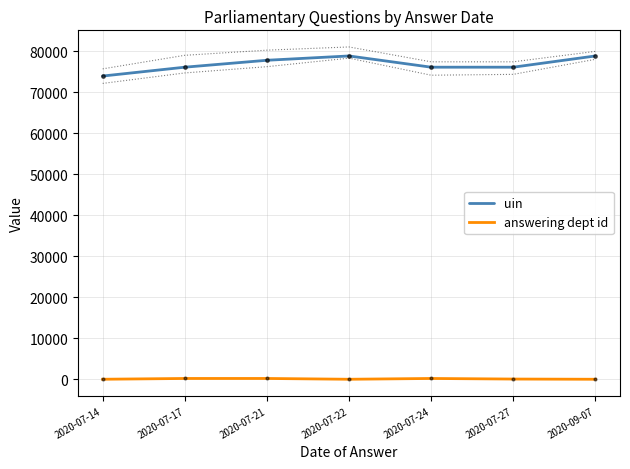

What is the difference between the answering dept id values at 2020-07-21 and 2020-07-14?

189